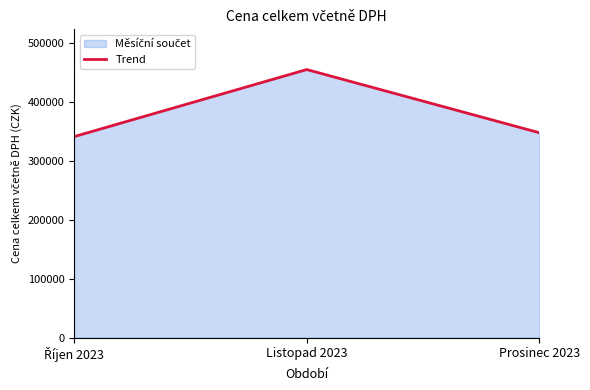

Reading right to left, what are all the values shown in this chart?

347698.5	454958.0	341121.4